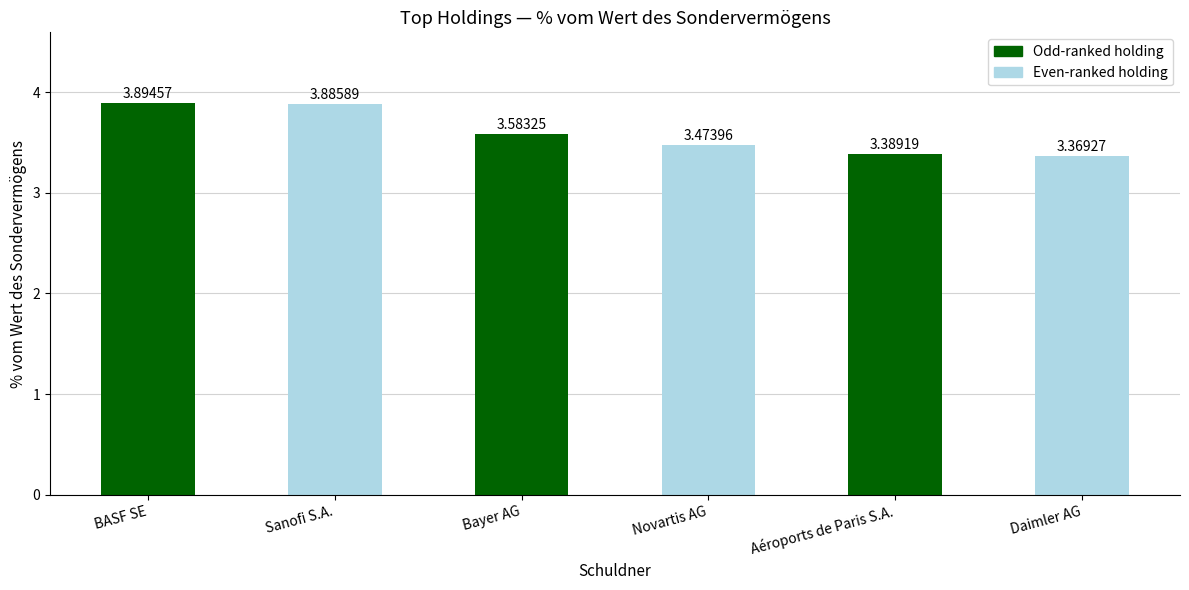

What is the average value?

3.6